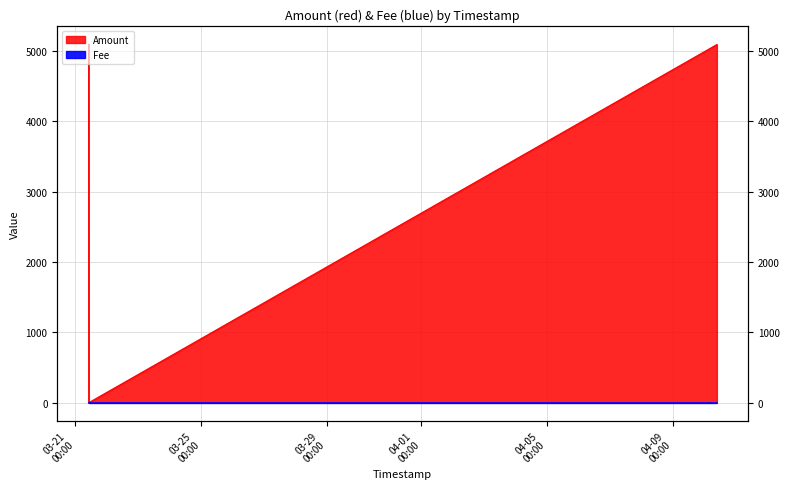

Reading right to left, transcribe all the data shown in this chart.

2018-04-10 09:52:52=5094	2018-03-21 10:18:59=0	2018-03-21 10:15:39=0	2018-03-21 10:15:39=0	2018-03-21 10:15:39=1	2018-03-21 10:08:27=5100